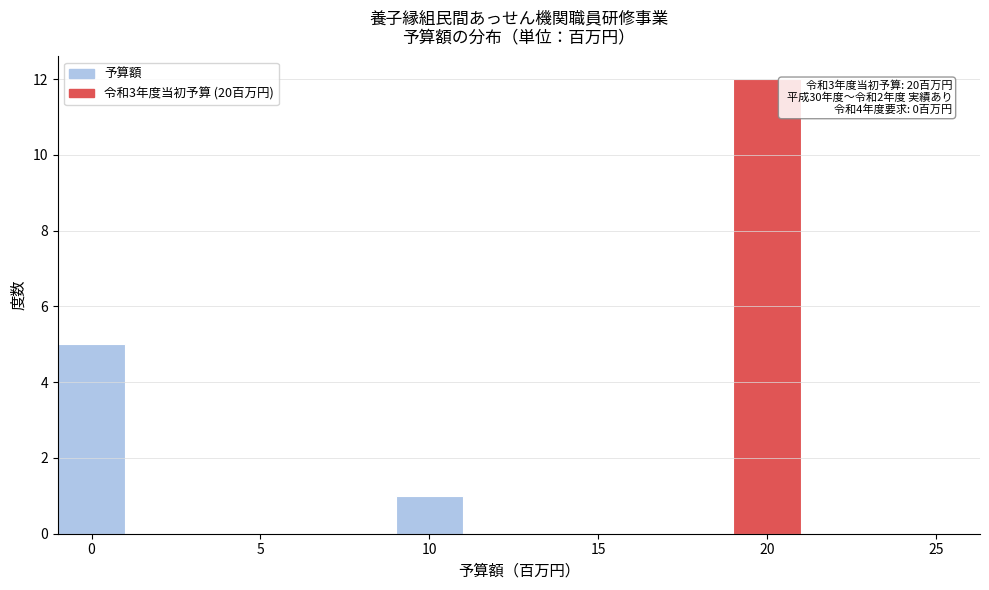

Over which range of the x-axis is the bar tallest?

19 to 21